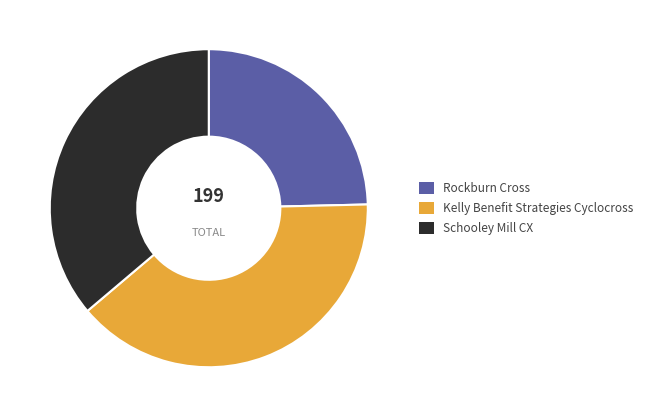

The Schooley Mill CX slice represents 50% of the pie. True or false?

False